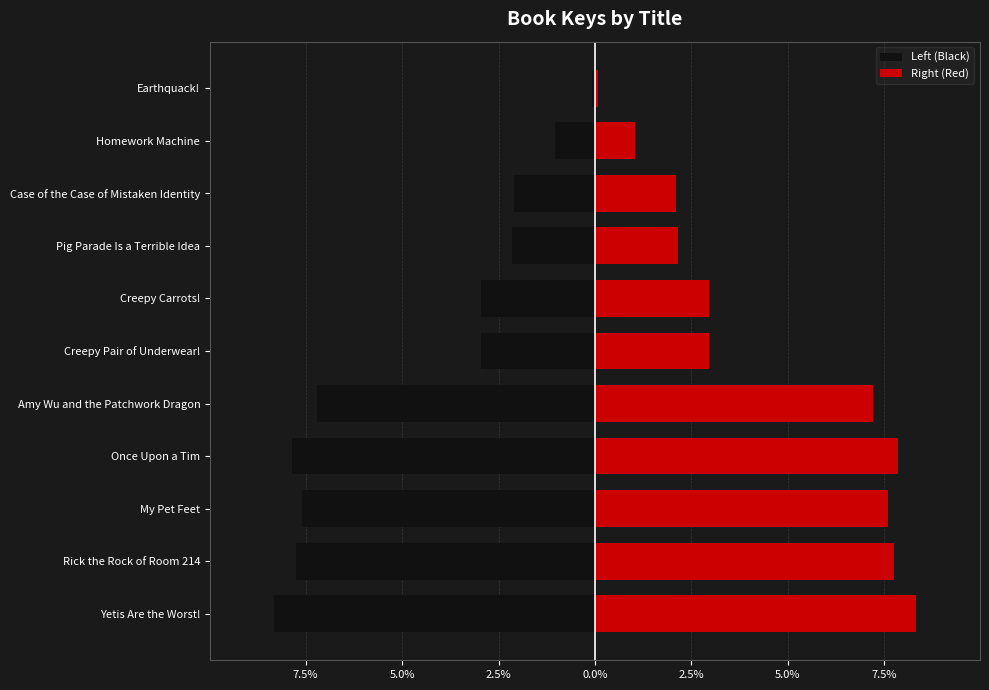

What is the value of the Left (Black) bar at the 10th from the left?

-1.0